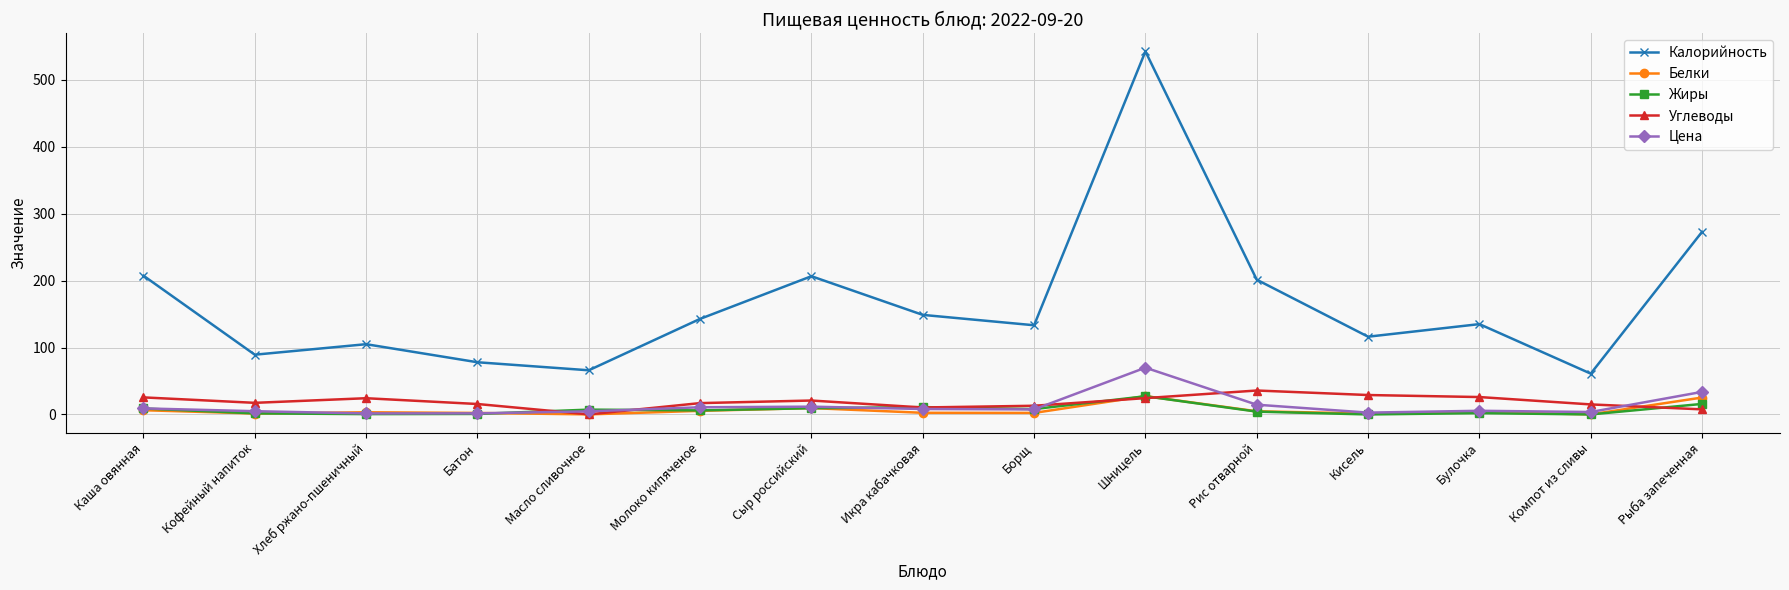

What is the average value of the Калорийность series?

167.1